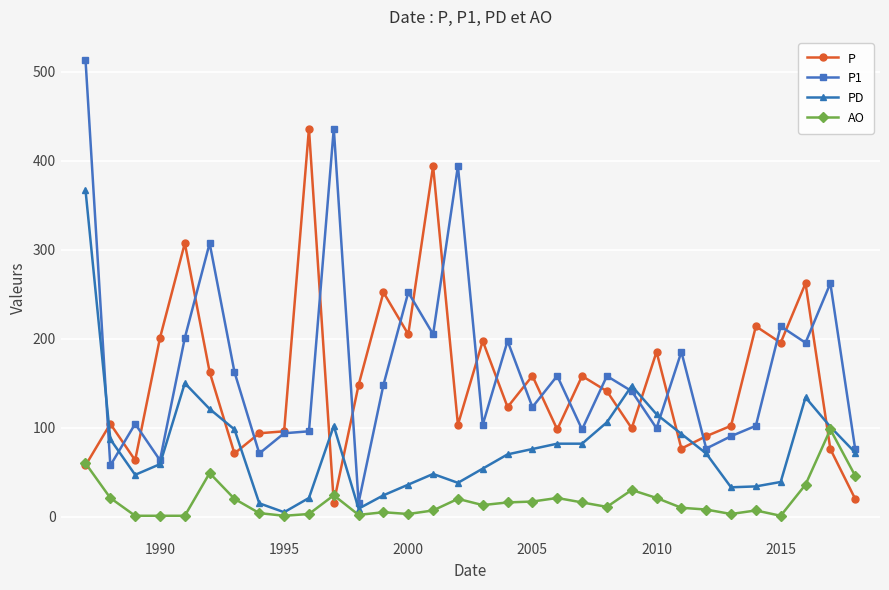

Which series has the widest spread of values?

P1